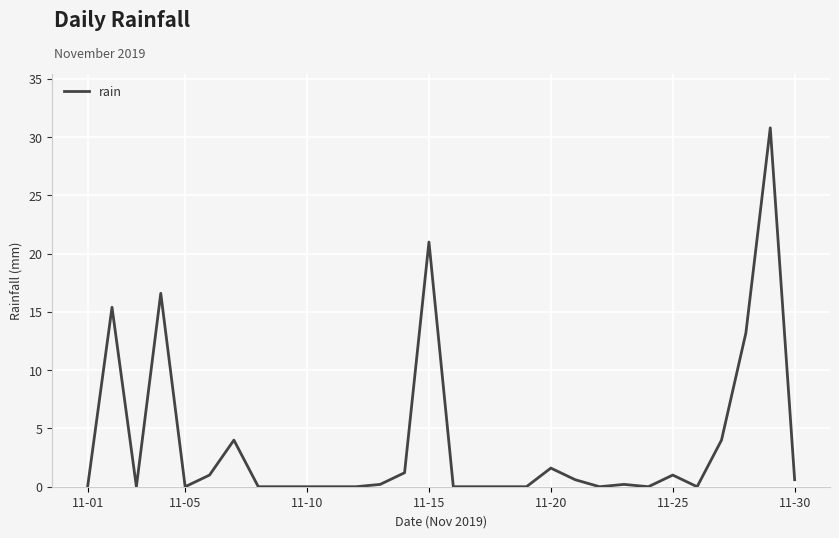

What is the maximum value shown in the chart?

30.8